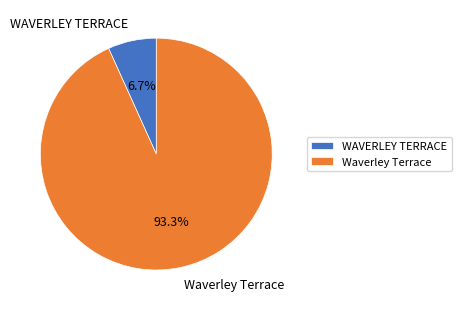

What percentage is the WAVERLEY TERRACE slice, to the nearest percent?

7%